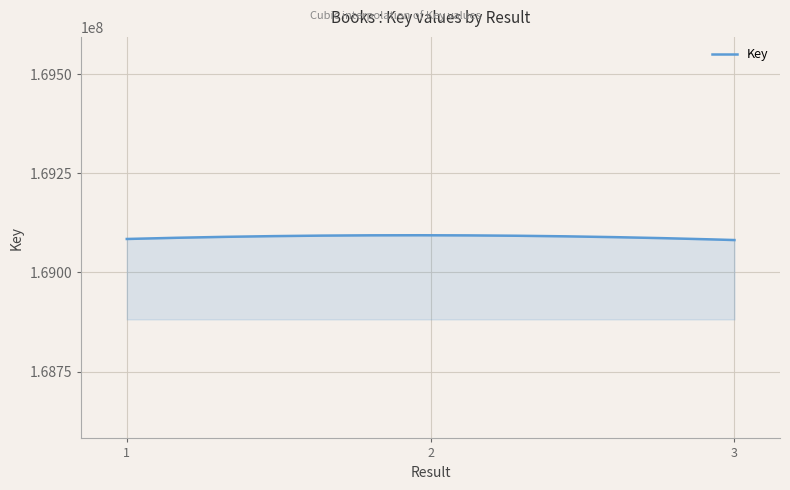

What is the greatest value displayed?

169093701.2